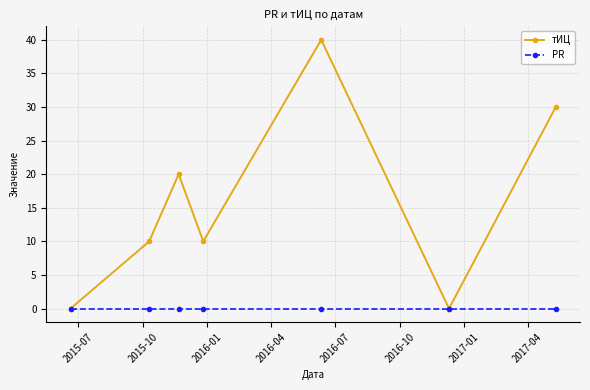

What is the value of the тИЦ point at the 3rd from the left?

20